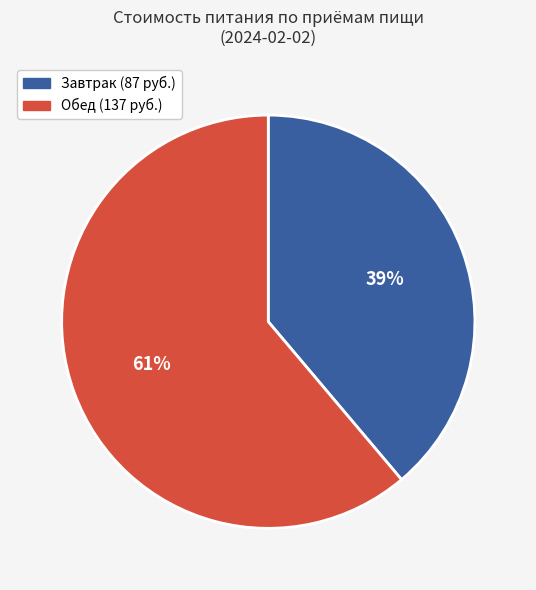

How many slices are in this pie chart?

2